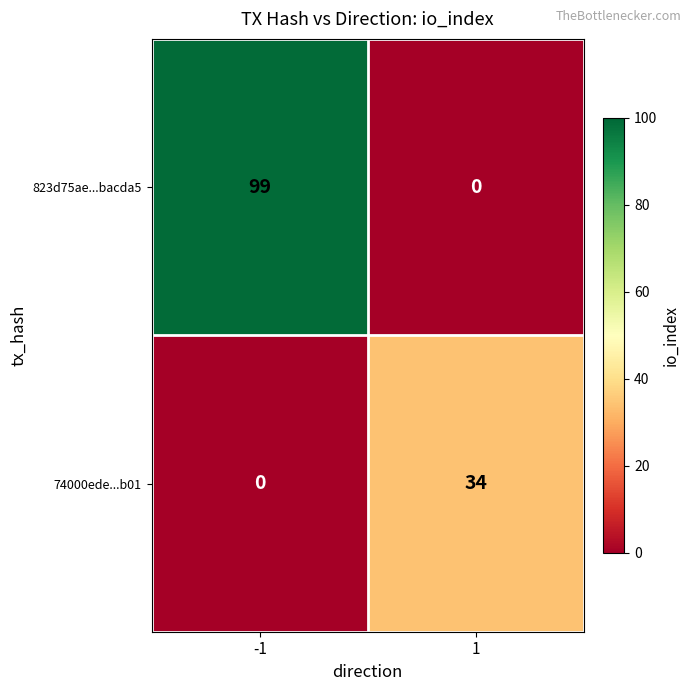

At -1, list the series in order from smallest to largest.

74000ede...b01, 823d75ae...bacda5